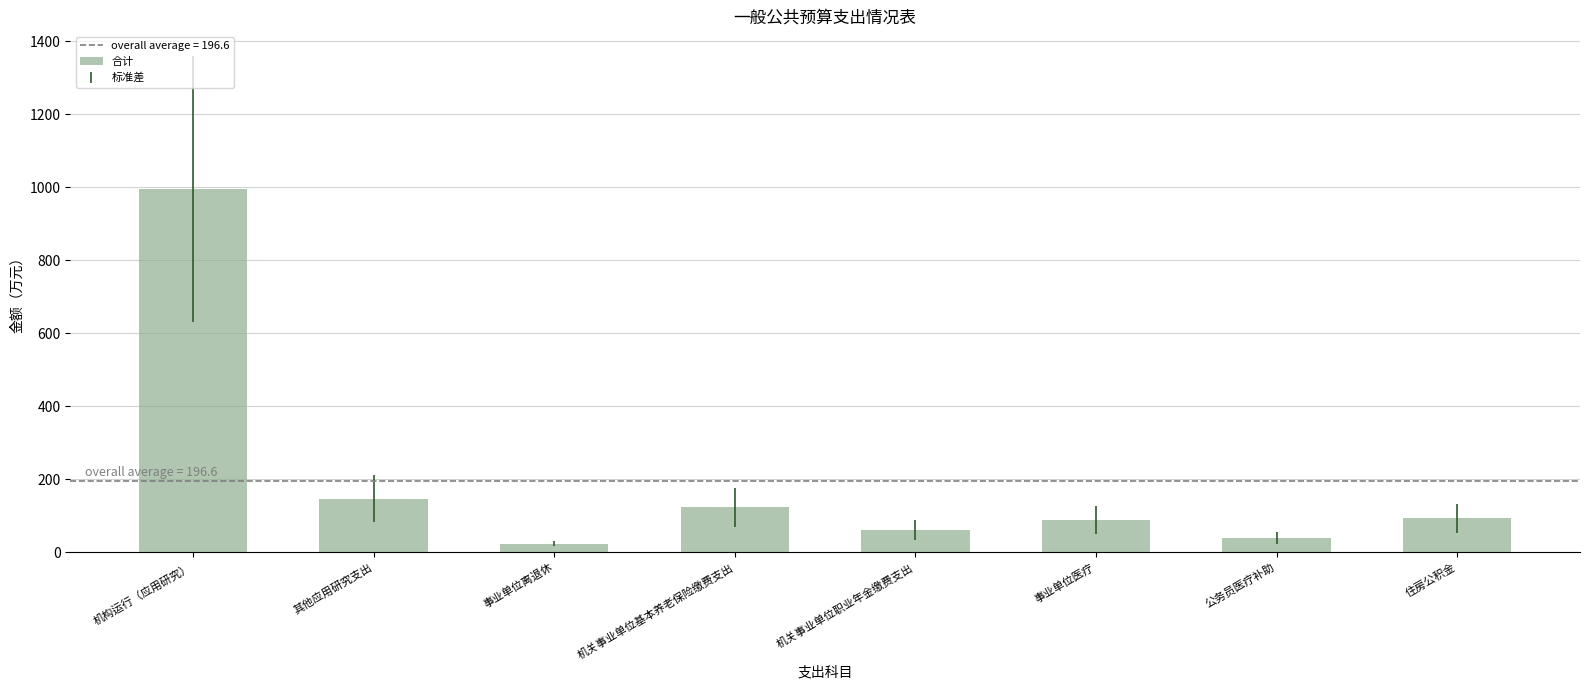

What is the ratio of the value at 机构运行（应用研究） to the value at 住房公积金?

10.7